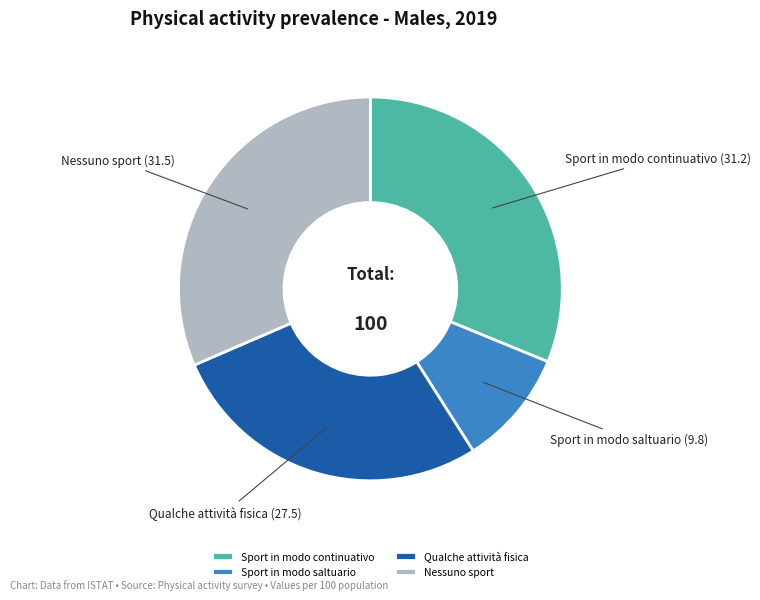

True or false: Qualche attività fisica accounts for 28% of the total.

True